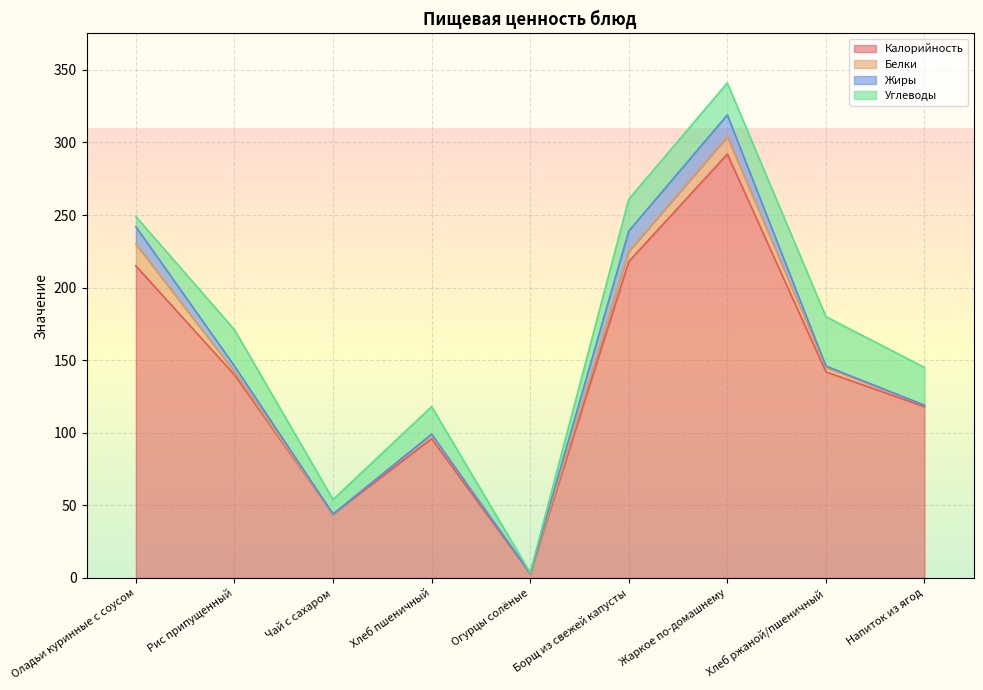

What is the total value across all series at Рис припущенный?

171.0